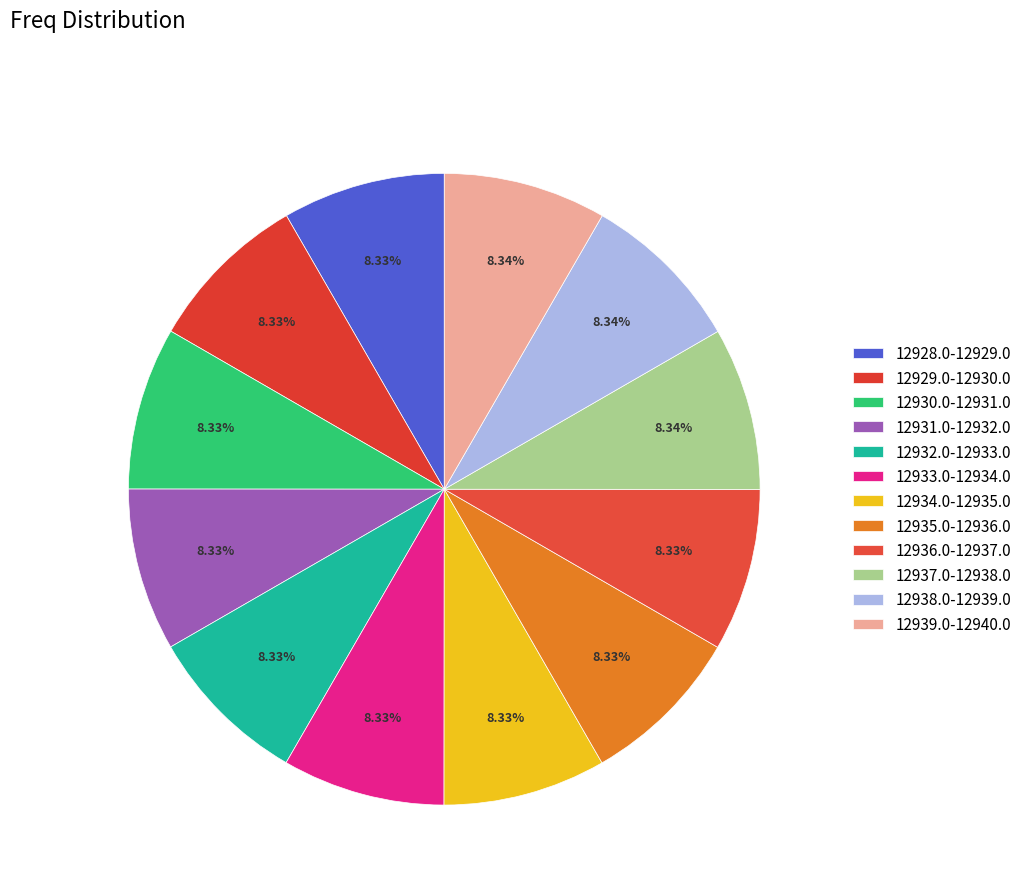

Rank the categories by value from lowest to highest.

12928.0-12929.0, 12929.0-12930.0, 12930.0-12931.0, 12931.0-12932.0, 12932.0-12933.0, 12933.0-12934.0, 12934.0-12935.0, 12935.0-12936.0, 12936.0-12937.0, 12937.0-12938.0, 12938.0-12939.0, 12939.0-12940.0